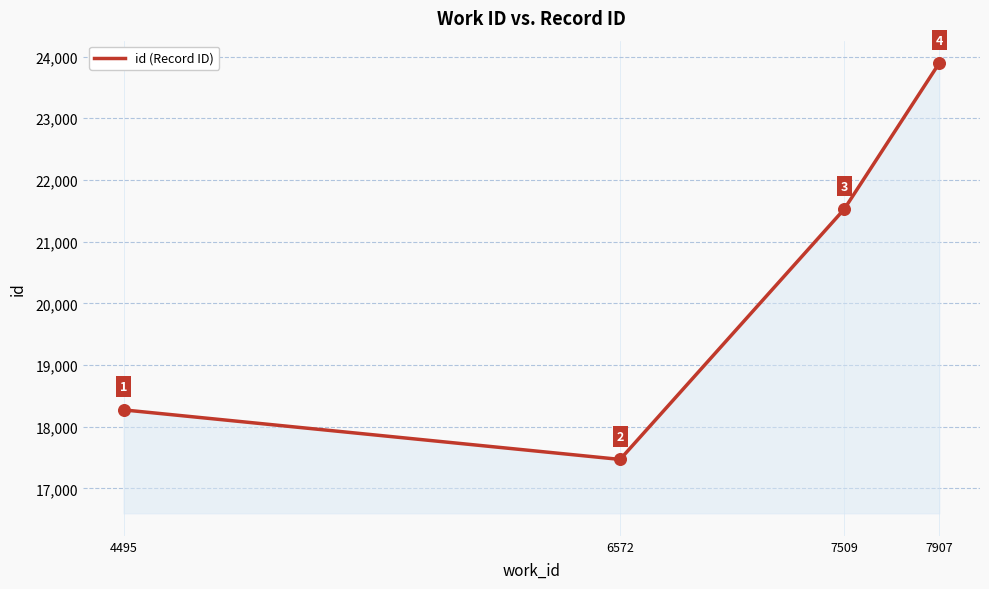

Approximately how many times larger is the value at 4495 compared to 6572?

1.0